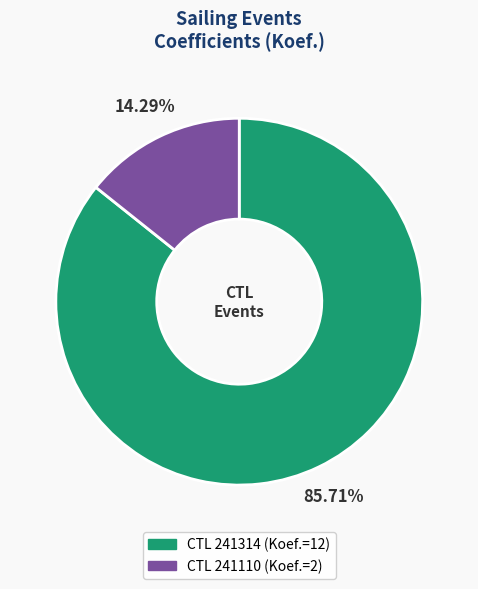

Does any single category account for the majority?

Yes